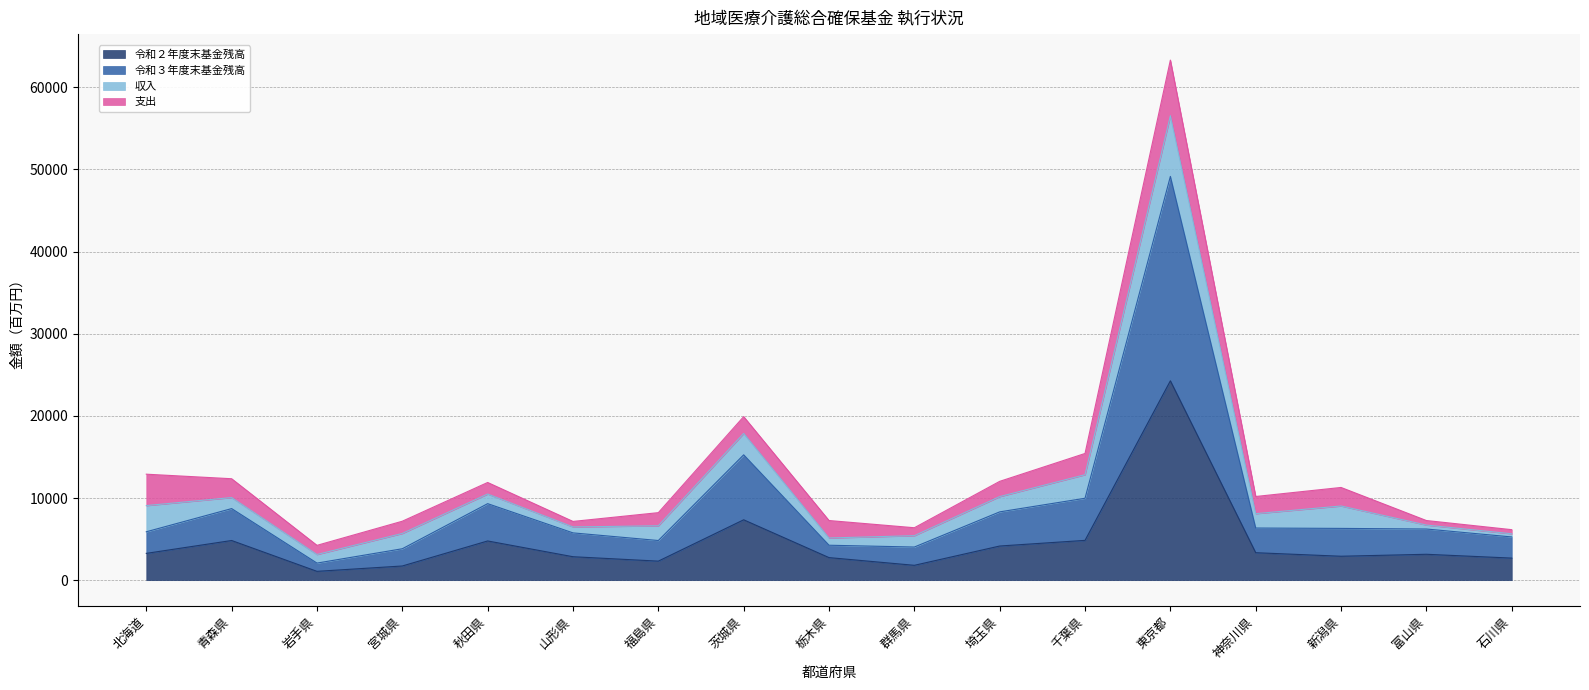

True or false: 令和２年度末基金残高 and 令和３年度末基金残高 intersect in this chart.

False